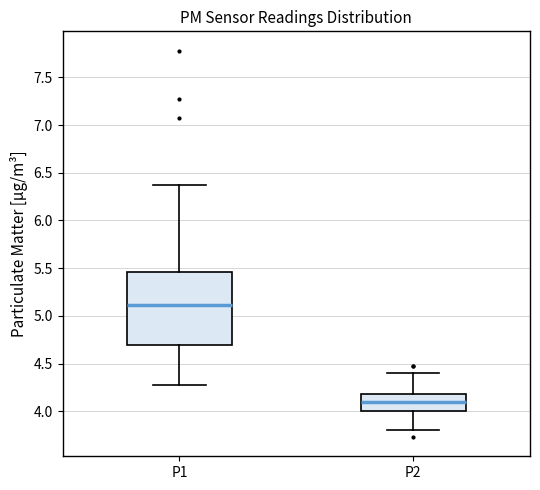

Where does the lower whisker of the box for P2 end on the y-axis? The values are not printed on the chart, so give them approximately, as read against the axis.

3.80